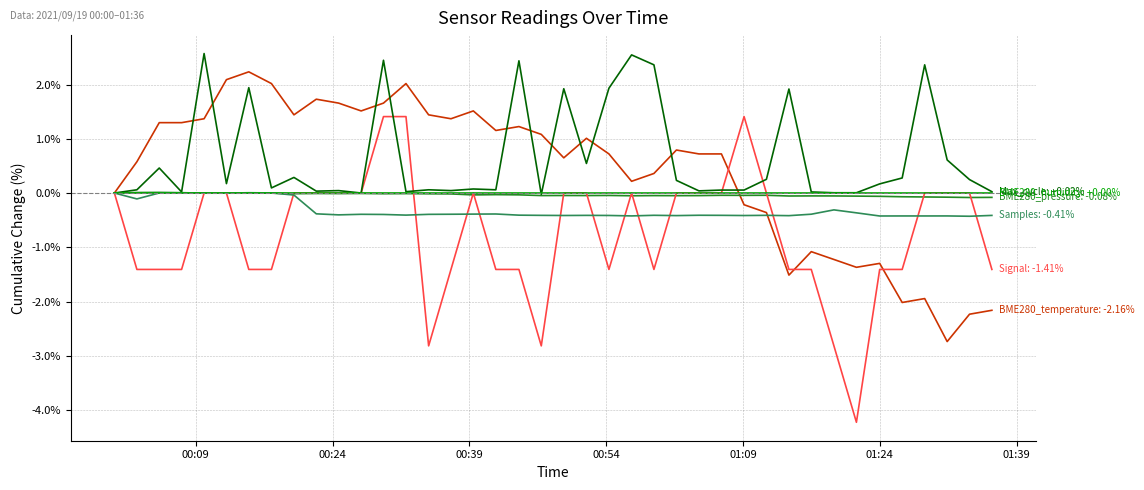

What is the maximum value shown in the chart?

2.6